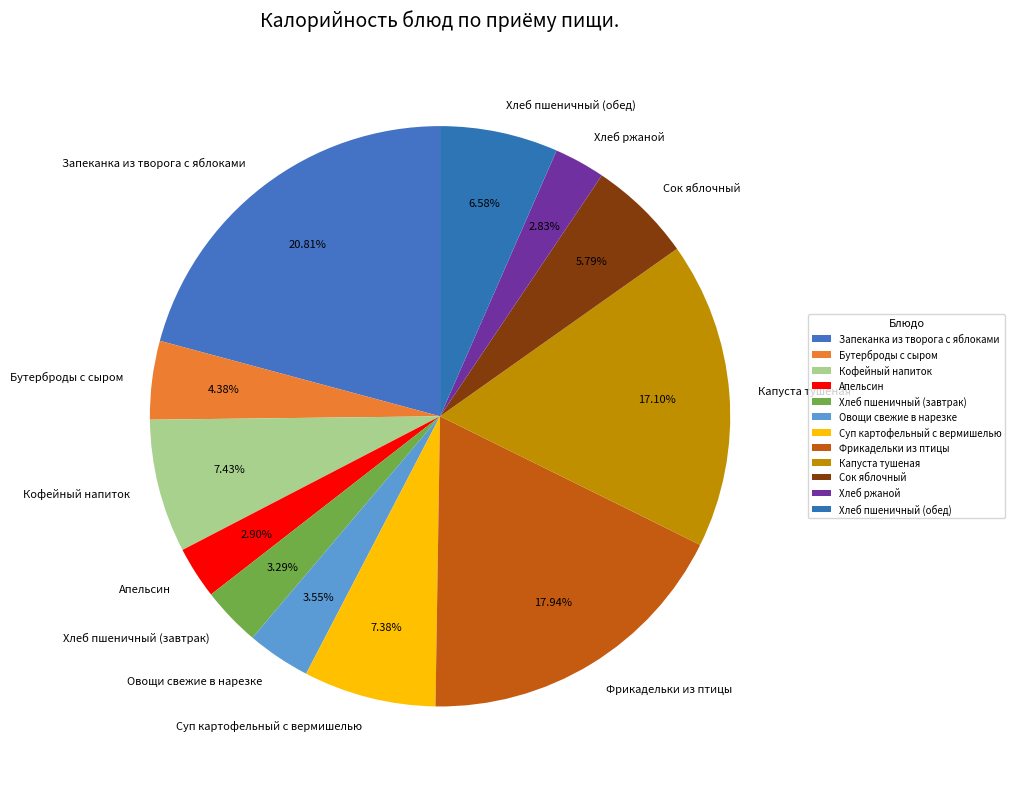

Count the number of slices in the pie.

12